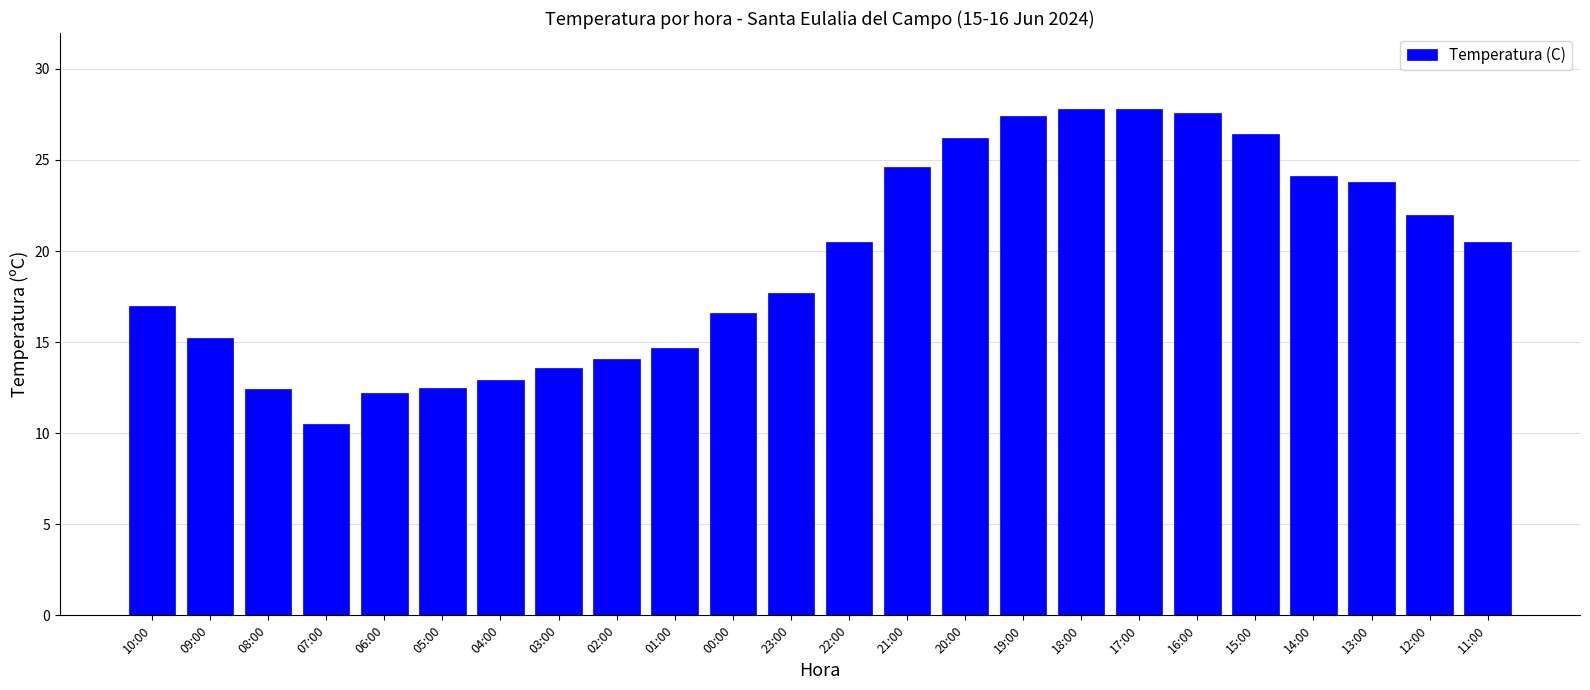

What is the change in value from 04:00 to 19:00?

+14.5